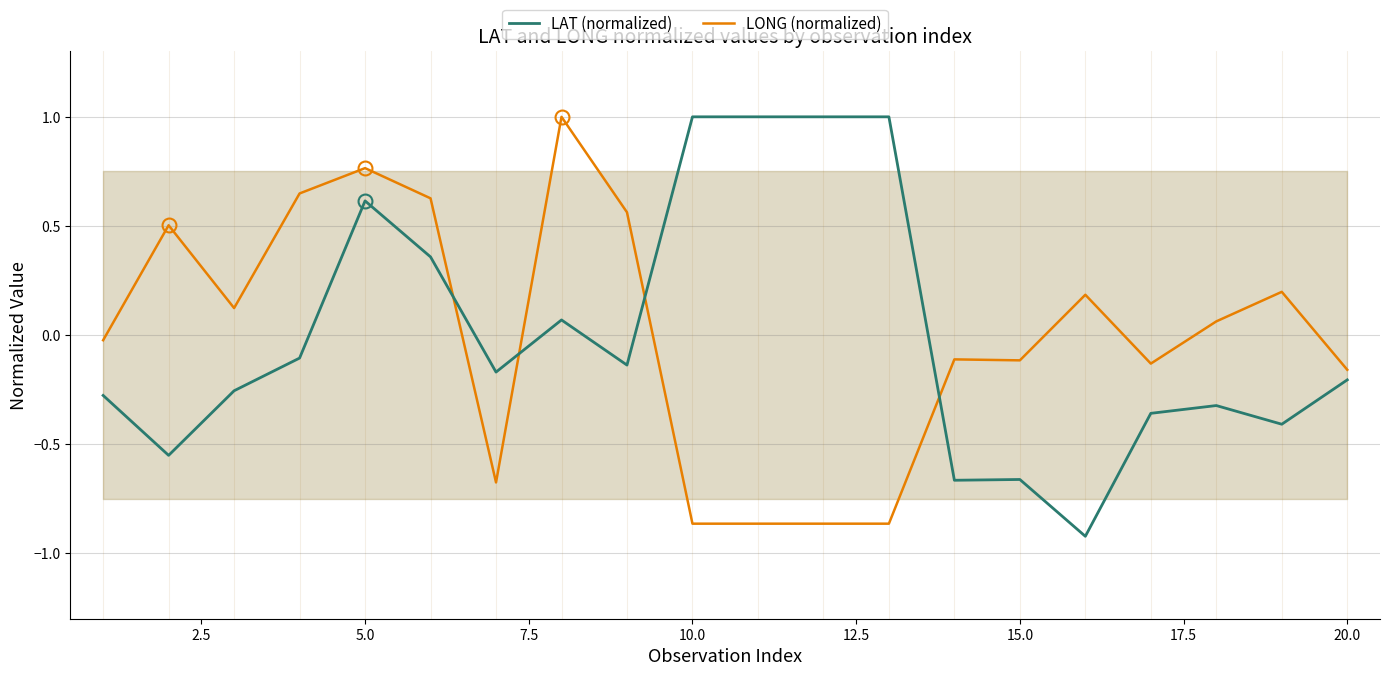

True or false: LAT (normalized) has a value of -0.3 at 20.0.

False